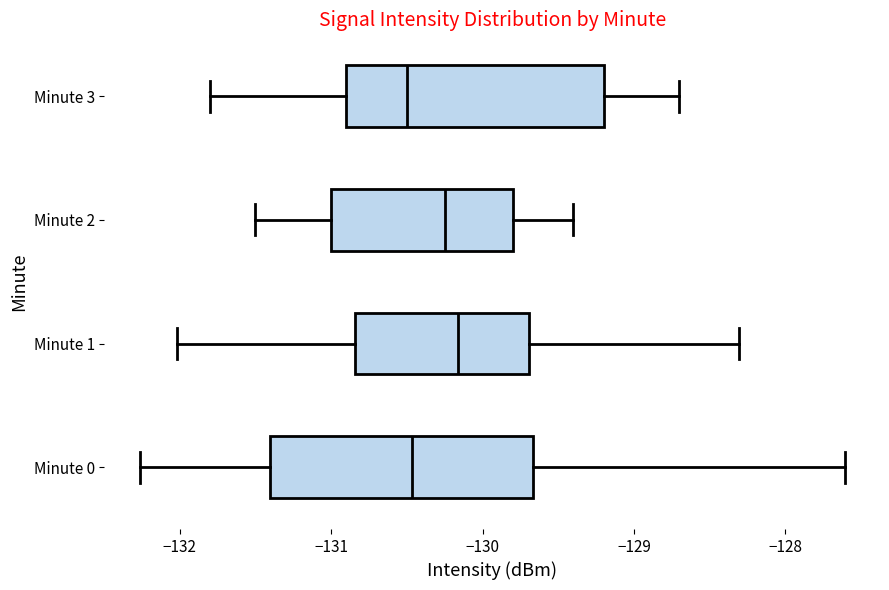

Reading bottom to top, transcribe this box plot: for each box, give where its median line is, the range the box spans, and where its two whiskers end, as read against the x-axis. The values are not printed on the chart, so give them approximately, as read against the axis.

Minute 0: median -130.5, box -131.4 to -129.7, whiskers -132.3 to -127.6
Minute 1: median -130.2, box -130.8 to -129.7, whiskers -132.0 to -128.3
Minute 2: median -130.2, box -131.0 to -129.8, whiskers -131.5 to -129.4
Minute 3: median -130.5, box -130.9 to -129.2, whiskers -131.8 to -128.7